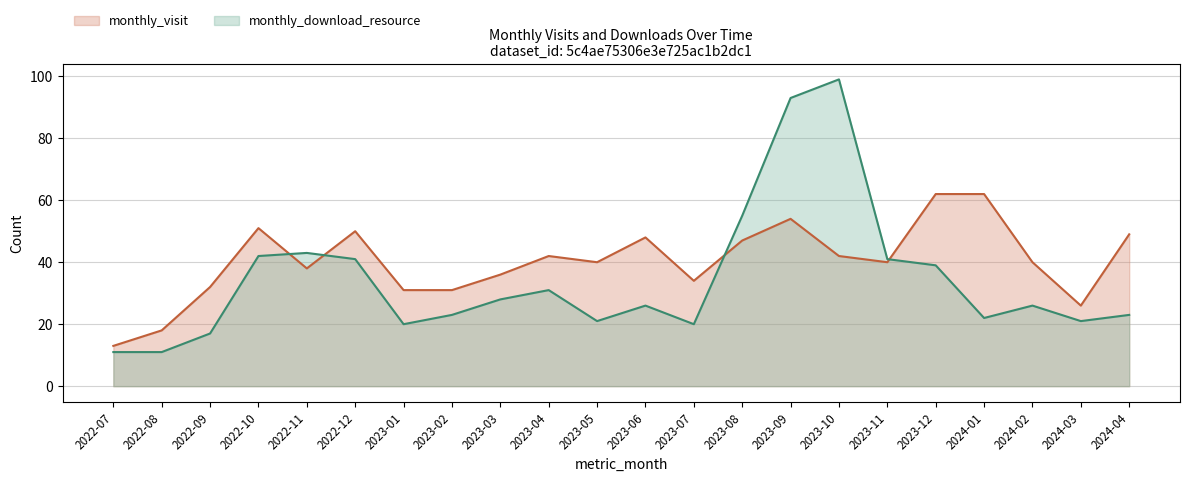

What are all the series names shown in the legend?

monthly_visit, monthly_download_resource